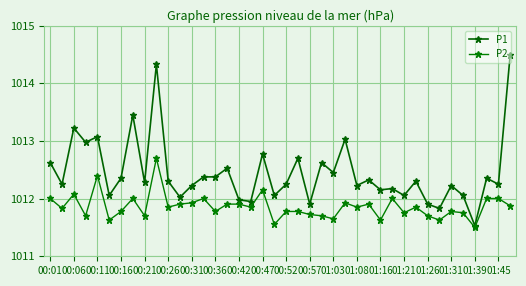

What is the highest value of the P1 series?

1014.5